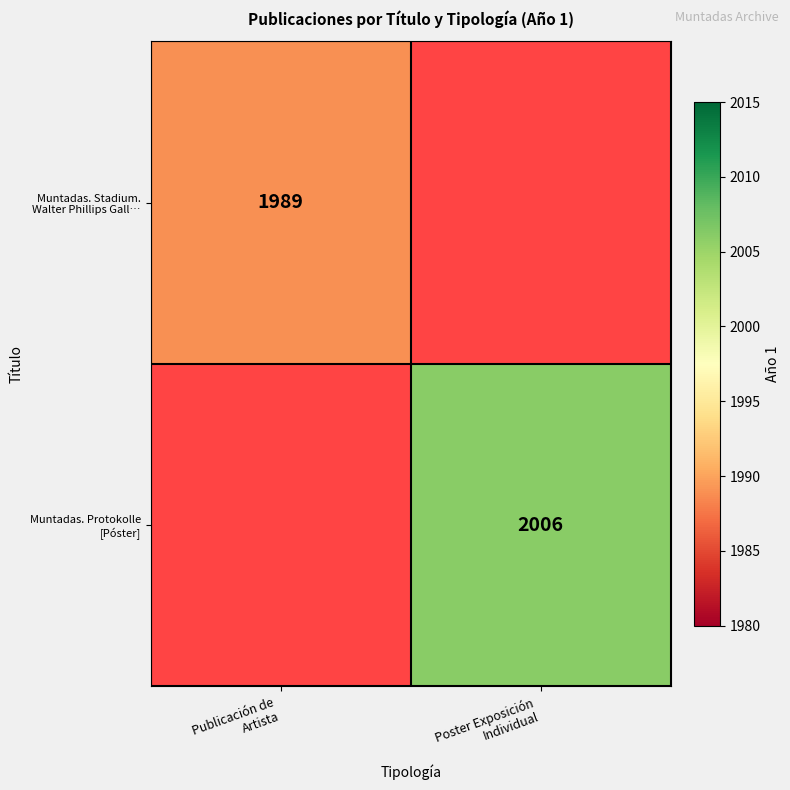

What is the greatest value displayed?

2006.0